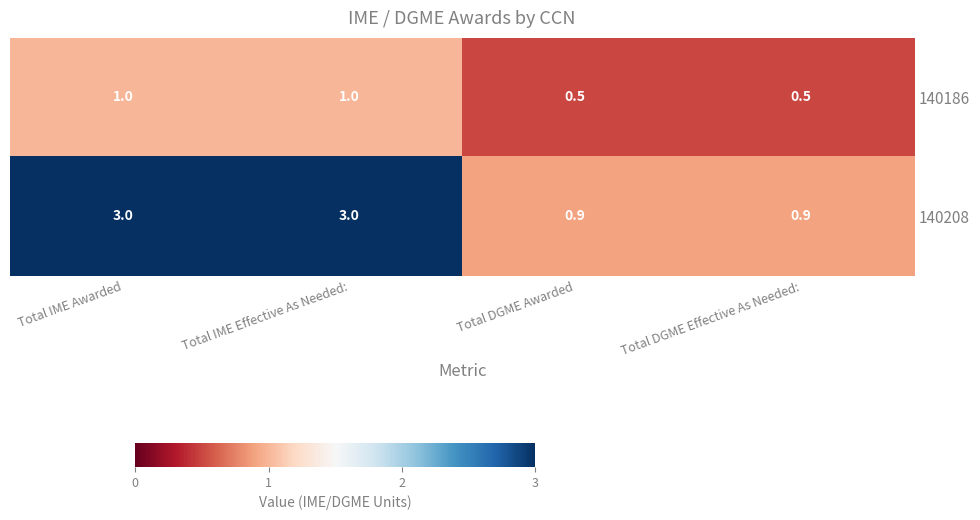

True or false: 140186 has a value of 1.0 at Total IME Awarded.

True